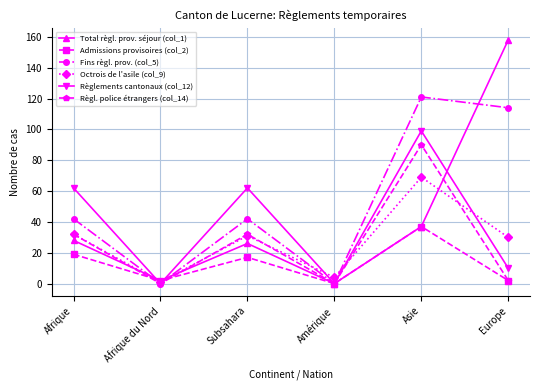

What is the highest value of the Fins règl. prov. (col_5) series?

121